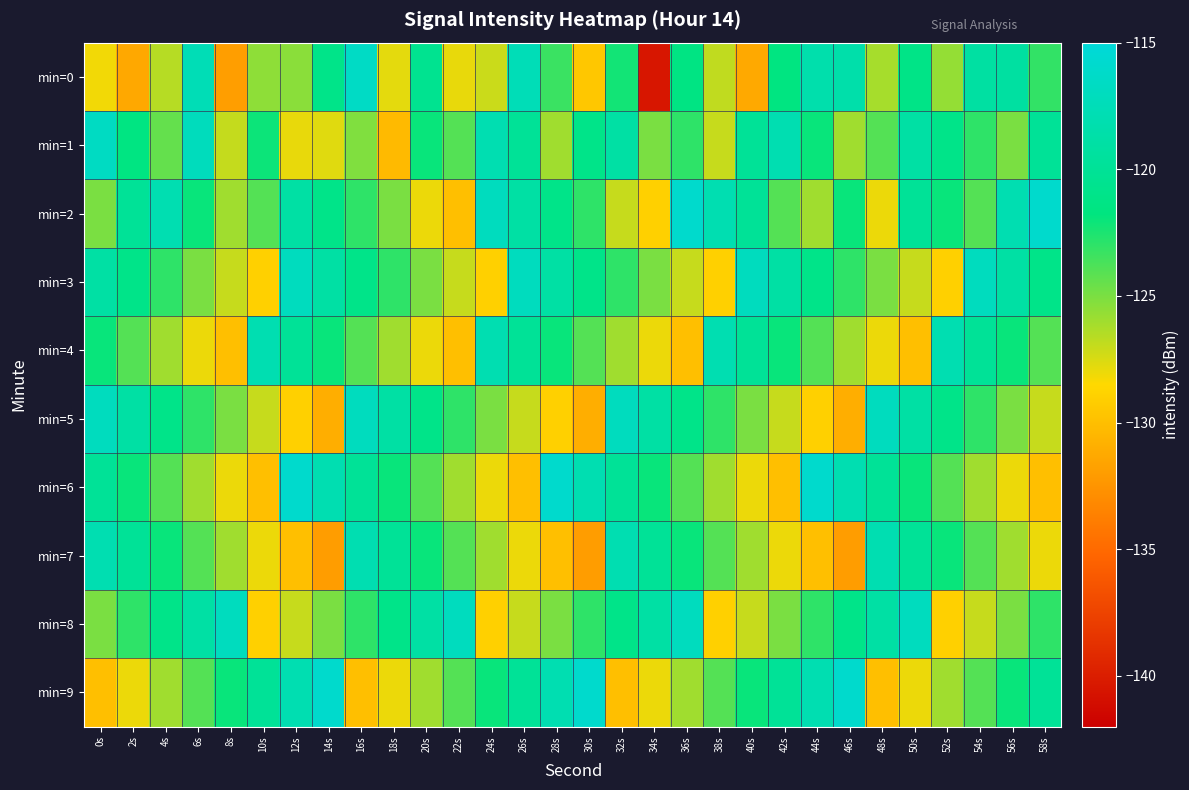

Rank the series by their maximum value, from highest to lowest.

min=2, min=6, min=9, min=0, min=1, min=3, min=5, min=8, min=4, min=7